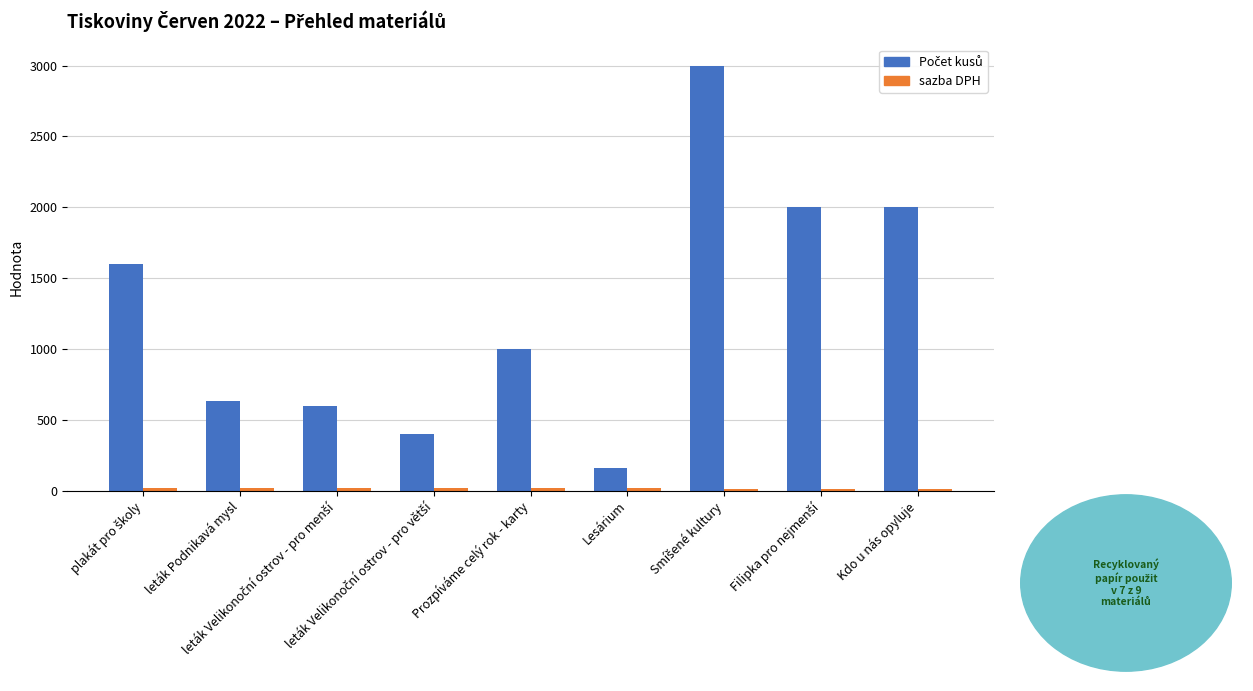

How many categories are shown in the chart?

9